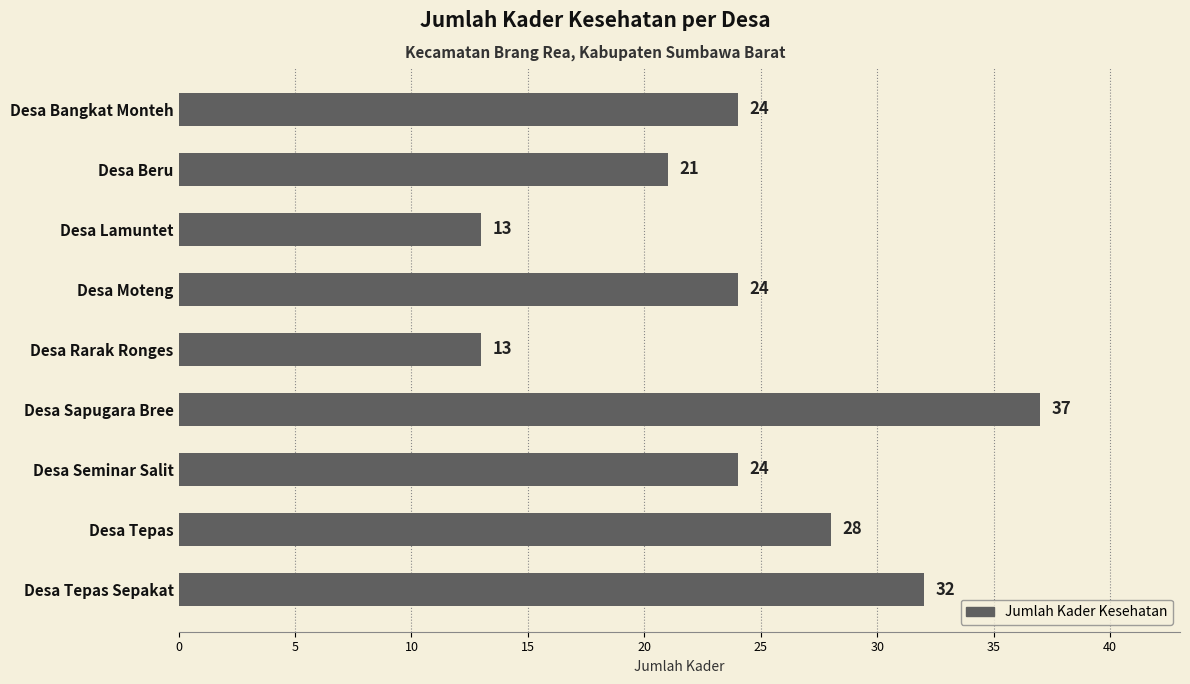

What is the maximum value shown in the chart?

37